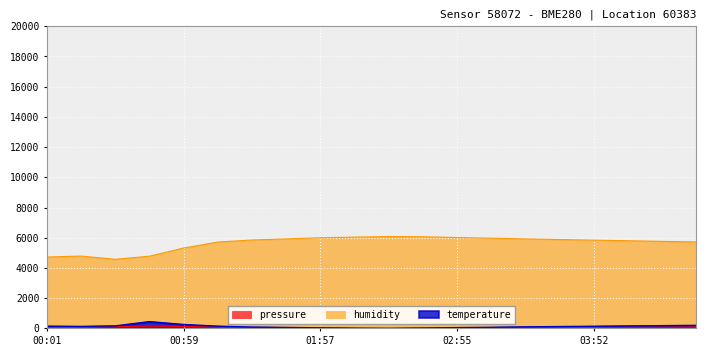

How many data points in pressure are less than 54?

10